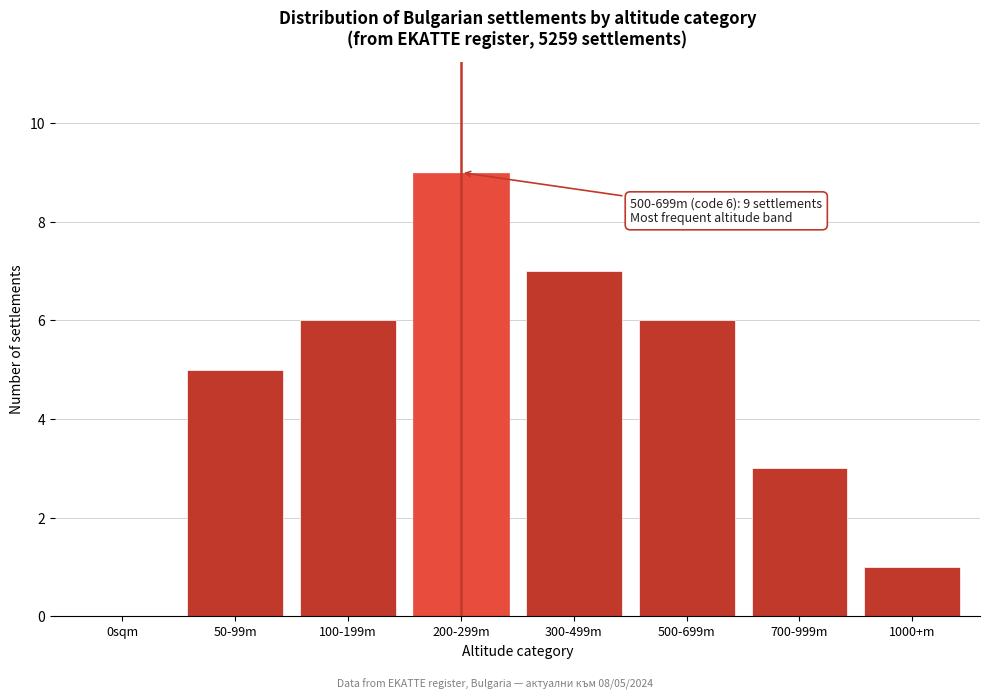

Reading left to right, transcribe all the data shown in this chart.

0sqm=0	50-99m=5	100-199m=6	200-299m=9	300-499m=7	500-699m=6	700-999m=3	1000+m=1